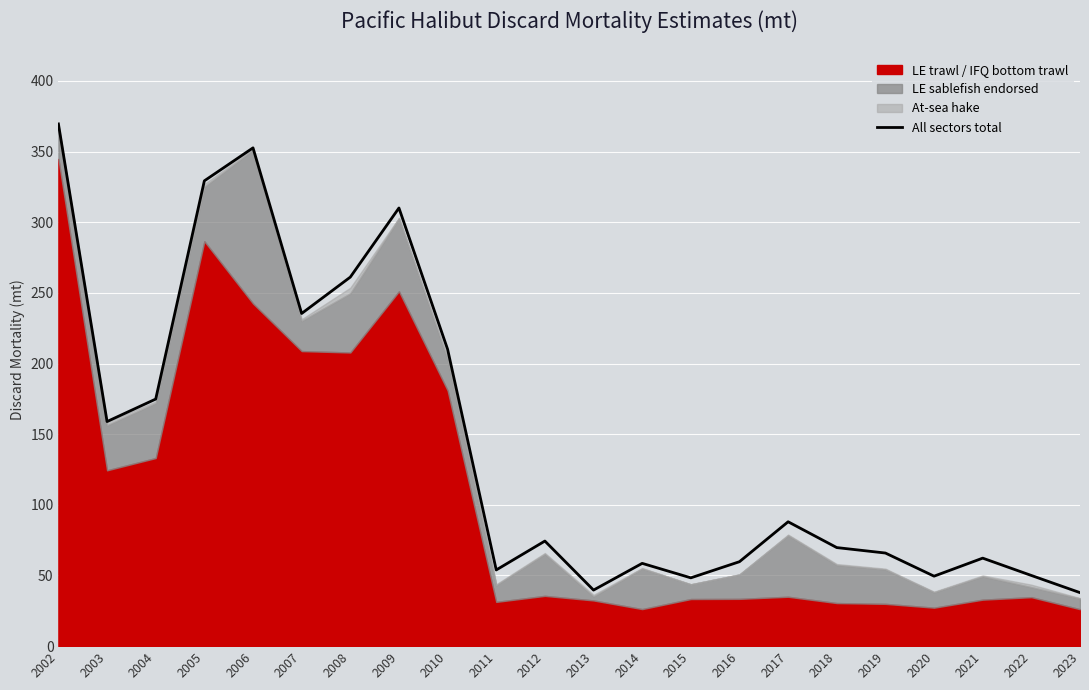

Reading left to right, what are all the values shown in this chart?

369.6	158.9	174.8	329.3	352.6	235.4	261.1	310.1	210.1	53.9	74.4	39.7	58.6	48.3	59.8	88.0	69.8	65.9	49.5	62.3	50.0	37.9